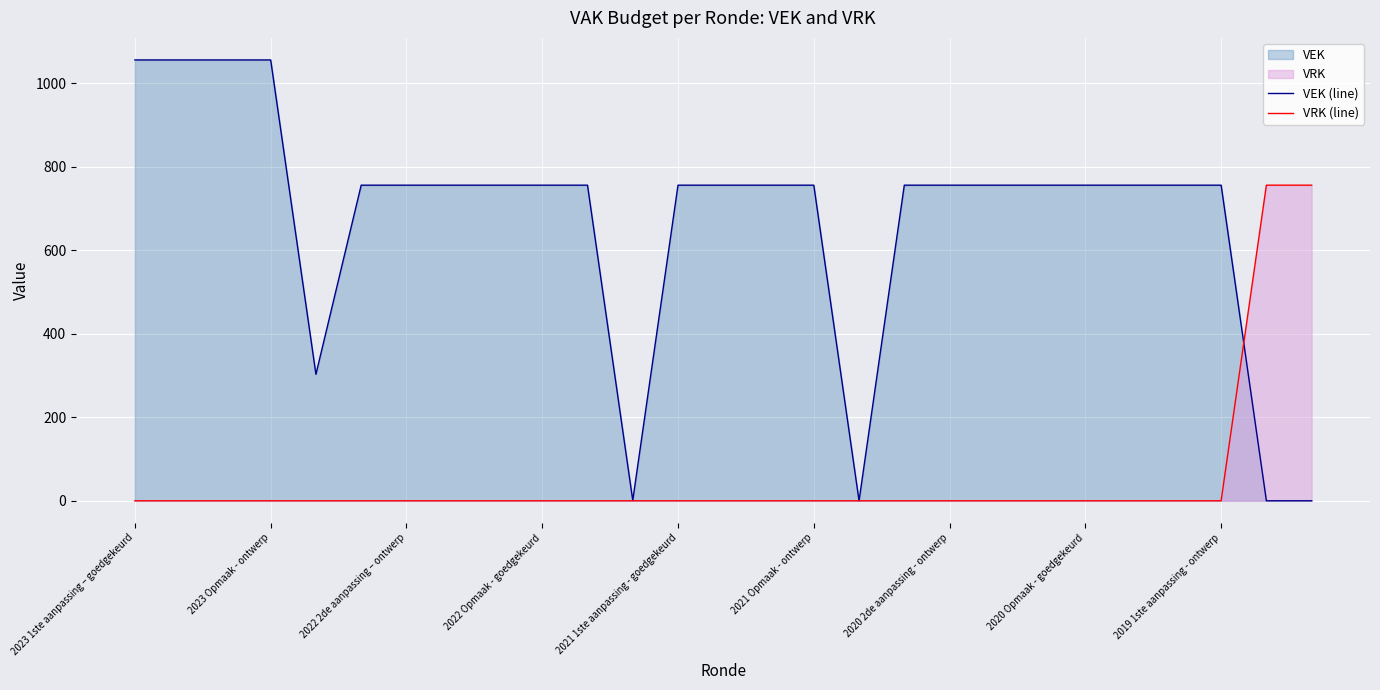

What is the greatest value displayed?

1056